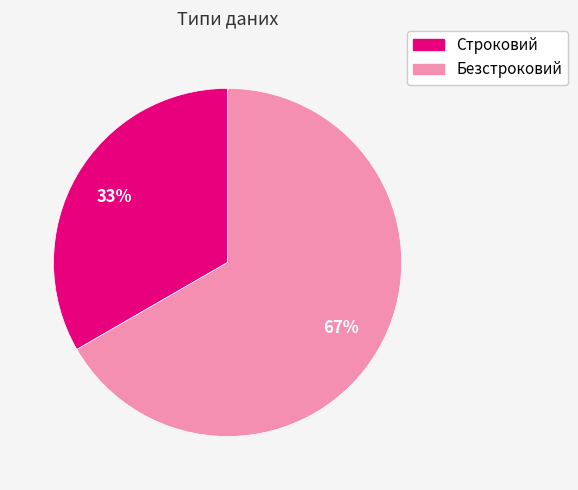

Do Безстроковий and Строковий together represent more than half of the pie?

Yes